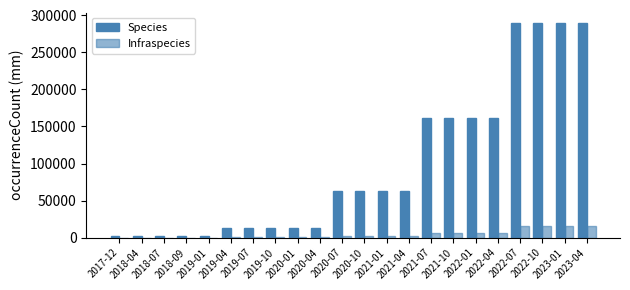

Count the number of data series in this chart.

2